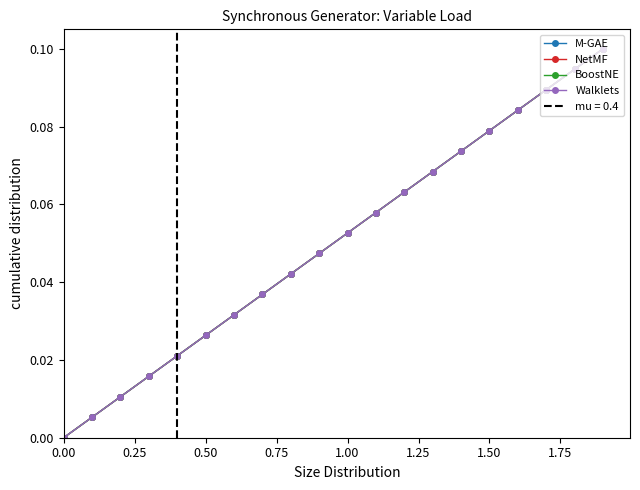

How many categories are shown in the chart?

20